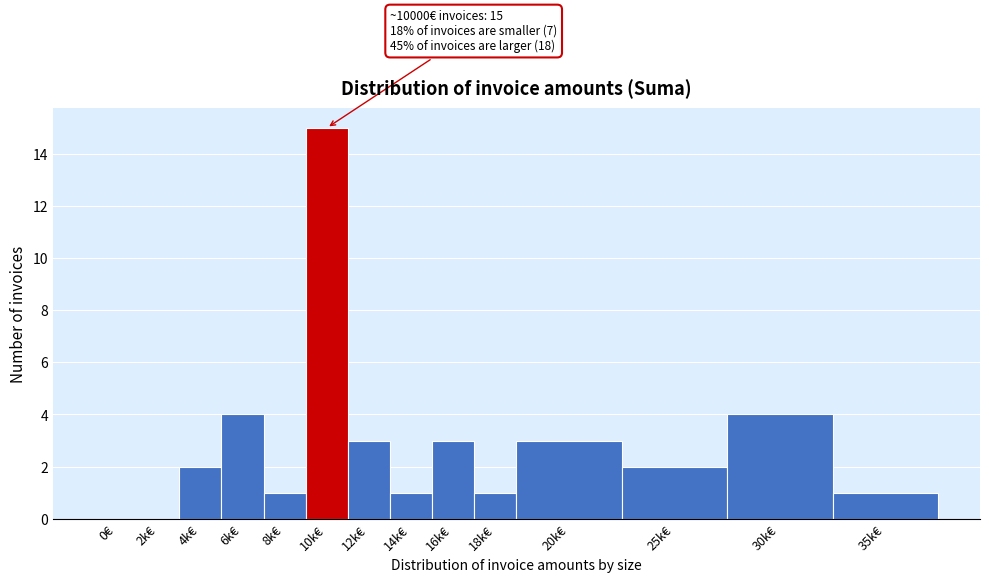

Reading left to right, what are all the values shown in this chart?

0€=0	2k€=0	4k€=2	6k€=4	8k€=1	10k€=15	12k€=3	14k€=1	16k€=3	18k€=1	20k€=3	25k€=2	30k€=4	35k€=1